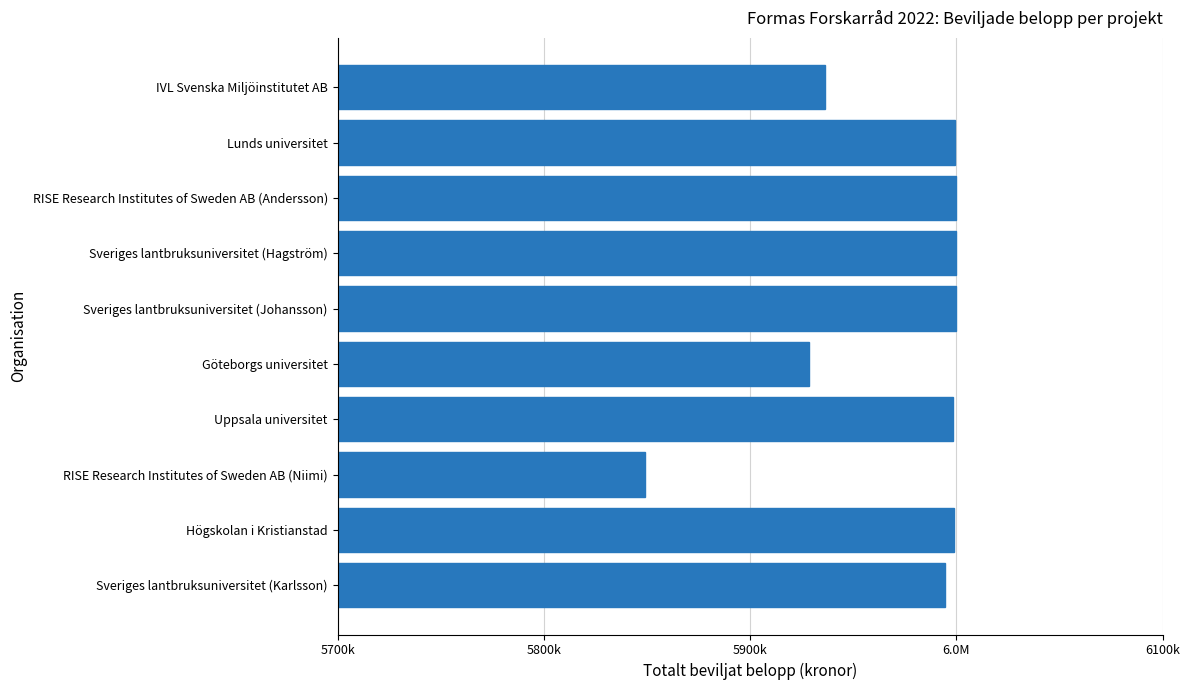

What is the sum of all values?

59705424